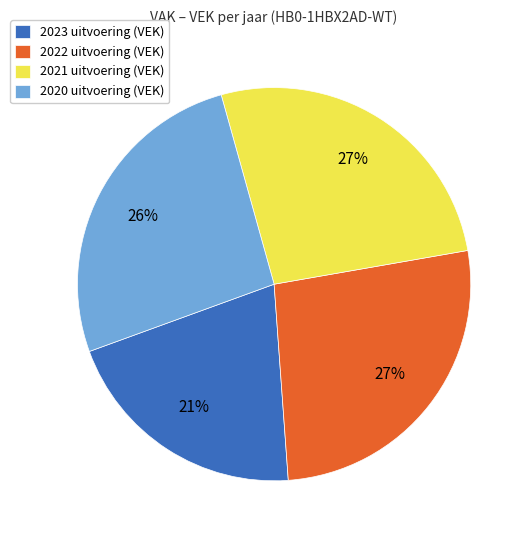

Is the sum of 2021 uitvoering (VEK) and 2023 uitvoering (VEK) greater than half?

No